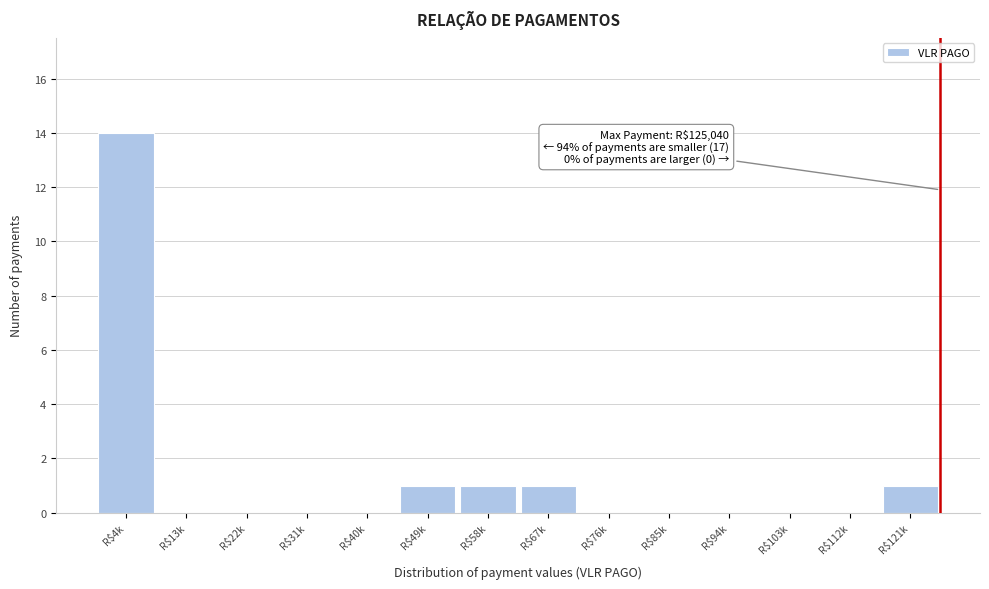

Which label corresponds to the largest value in the chart?

R$4k